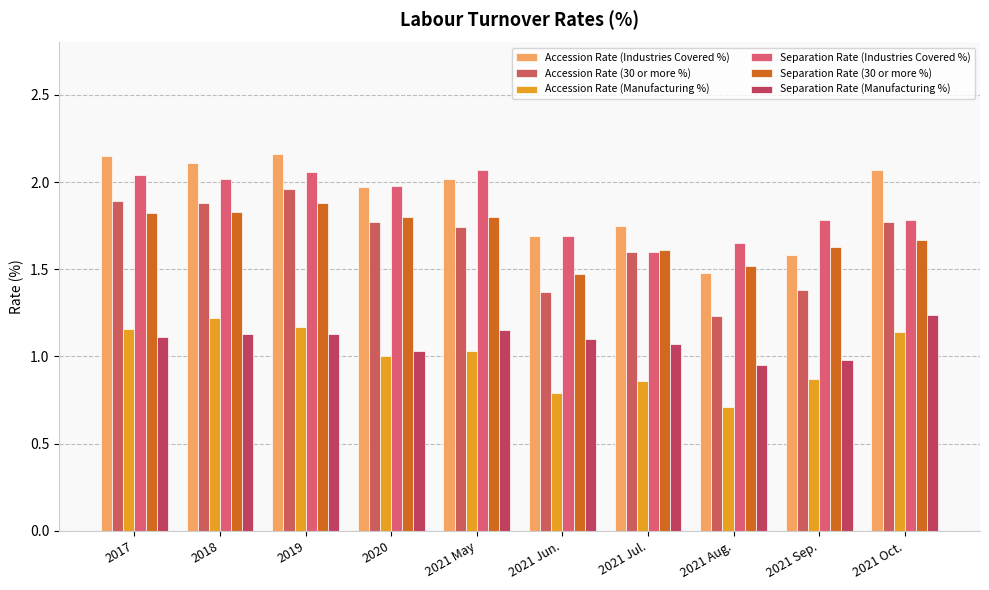

Which label corresponds to the smallest value in the chart?

2021 Aug.